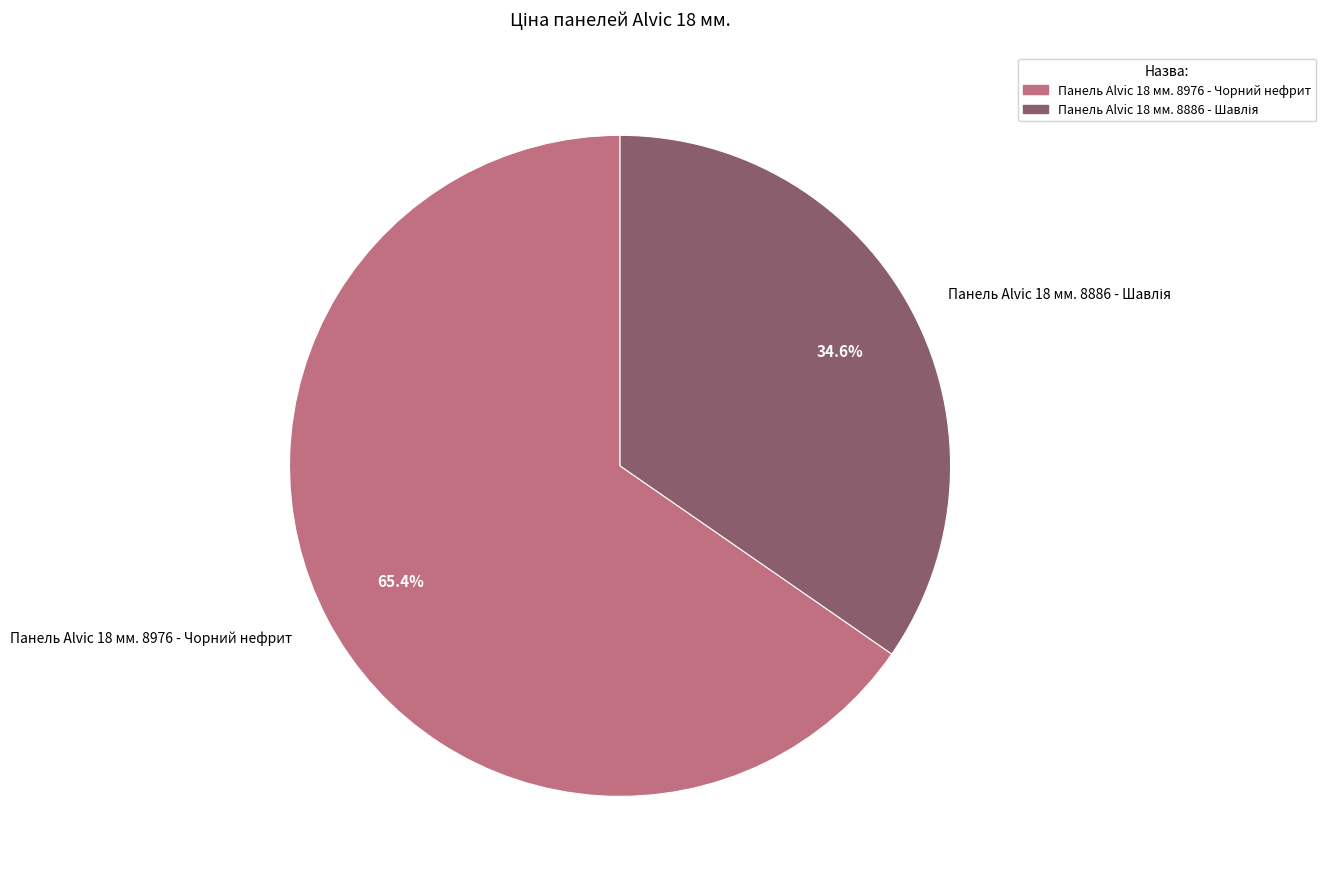

To the nearest percent, what percentage of the pie is Панель Alvic 18 мм. 8976 - Чорний нефрит?

65%